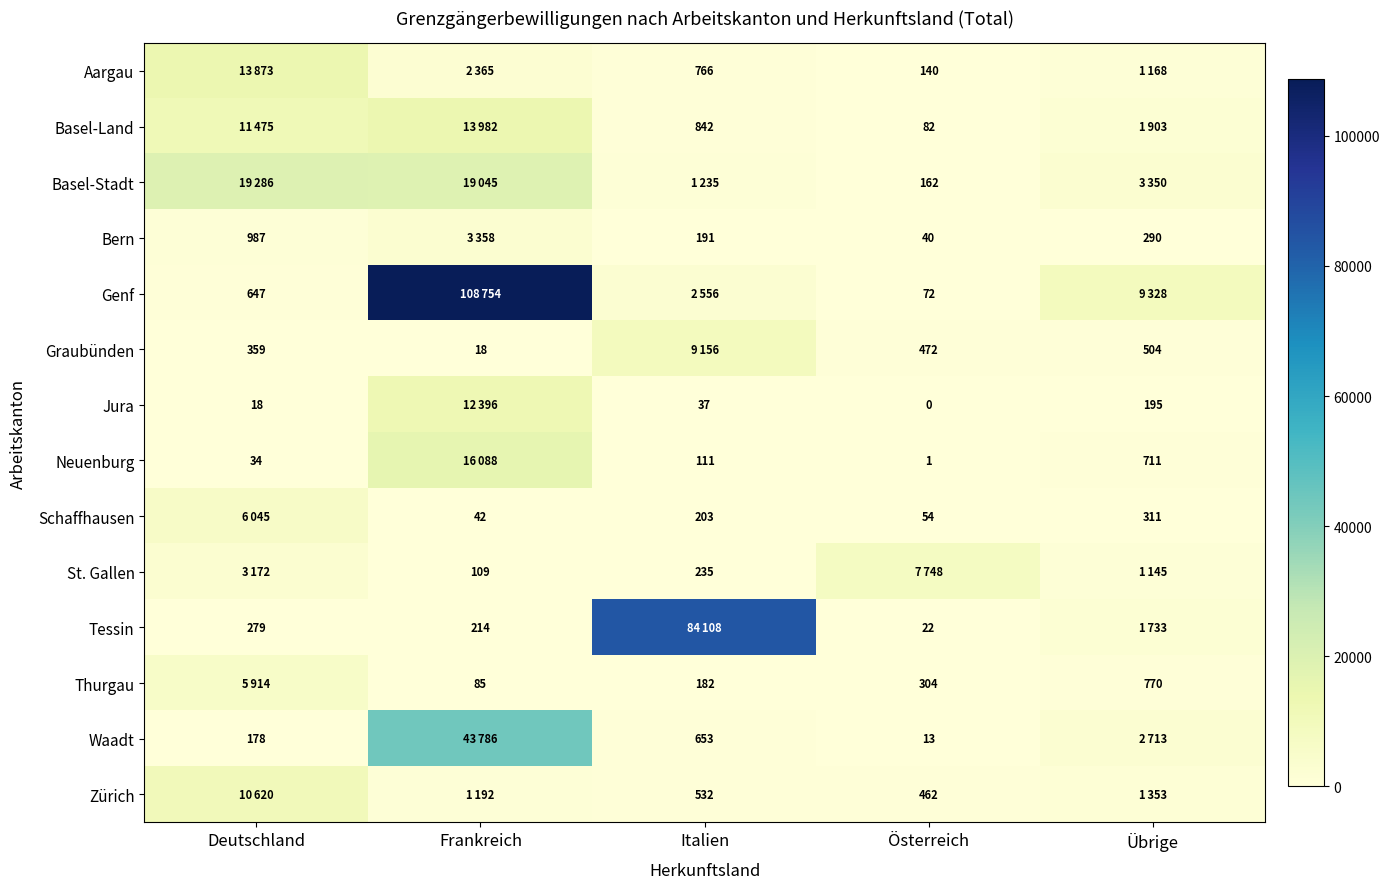

The value of Neuenburg at Deutschland is 34. True or false?

True